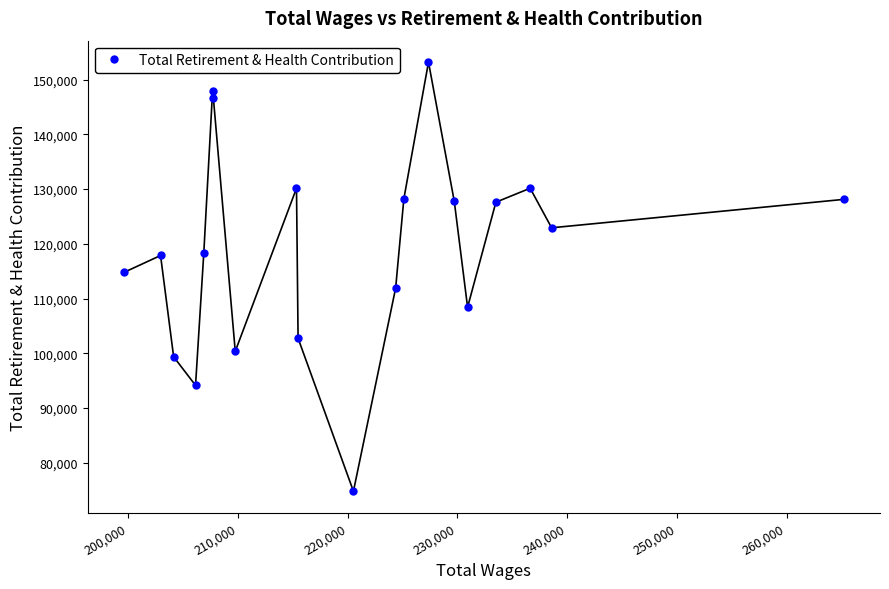

How many series are shown in this chart?

1